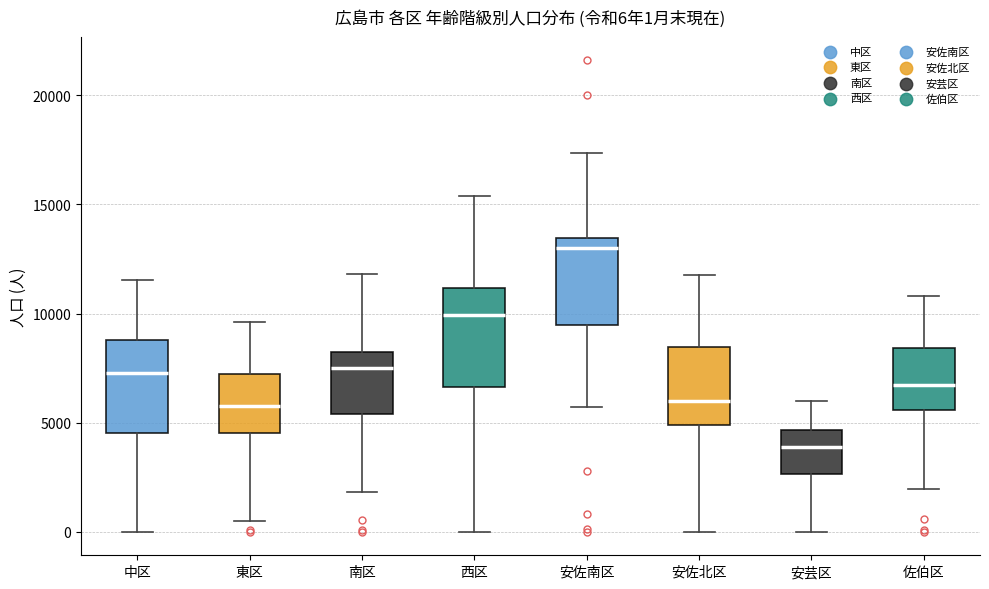

Which box has the highest median line?

安佐南区